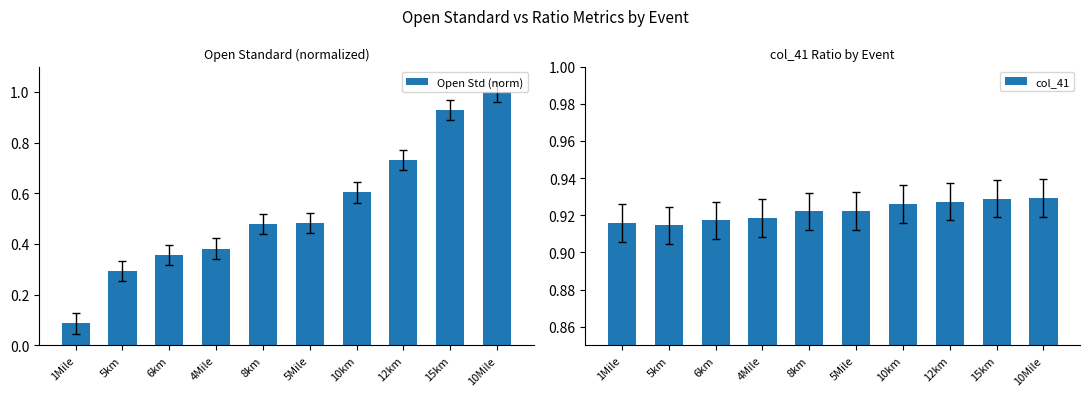

The value of col_41 at 5km is 1.6. True or false?

False